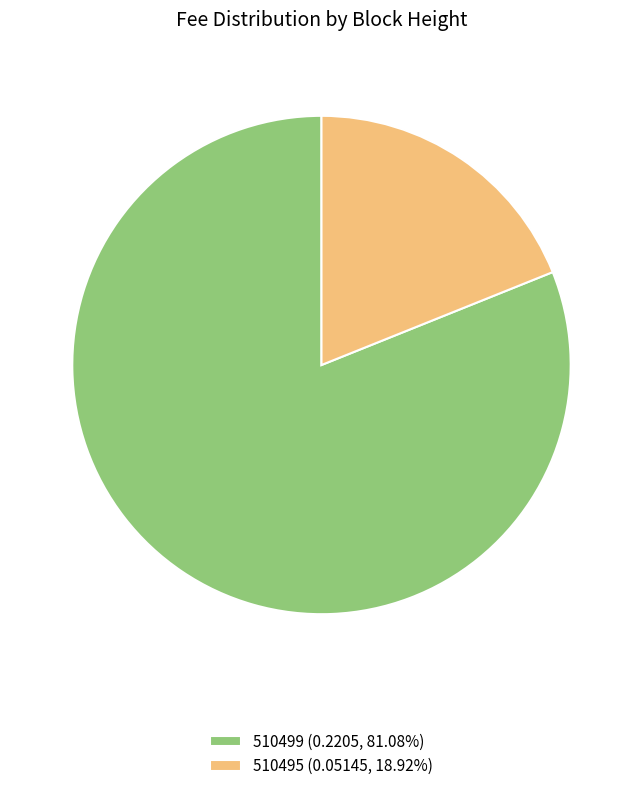

Does 510499 (0.2205, 81.08%) represent more than half of the total?

Yes